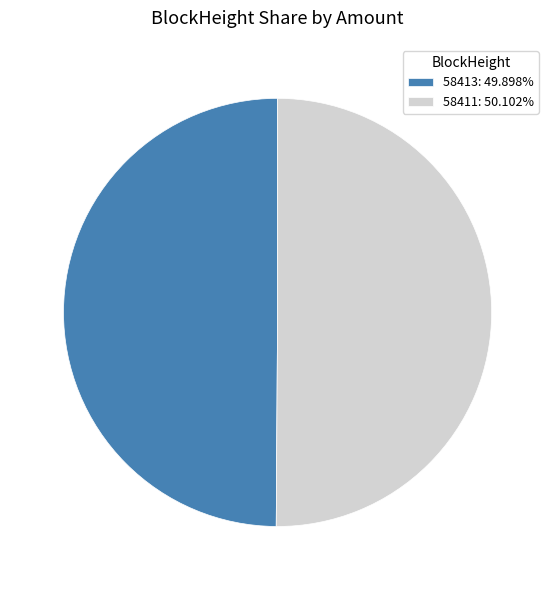

What is the ratio of the value at 58411: 50.102% to the value at 58413: 49.898%?

1.0